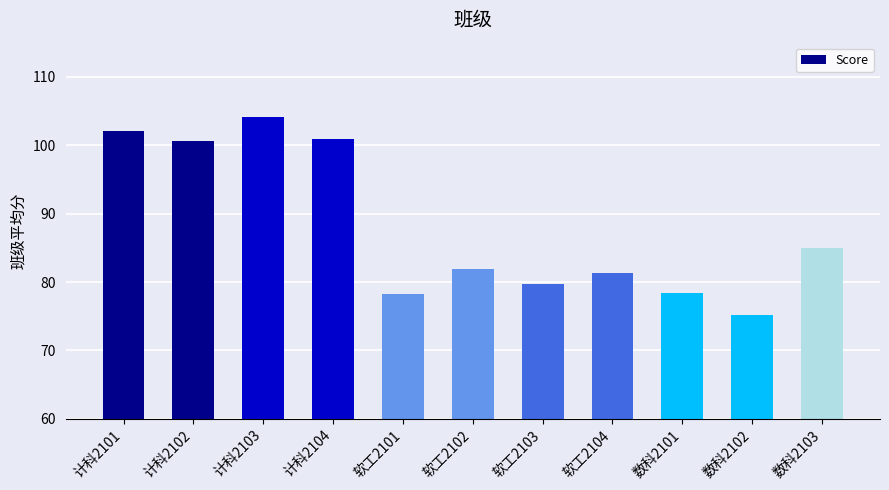

At which label is the value closest to 89?

数科2103